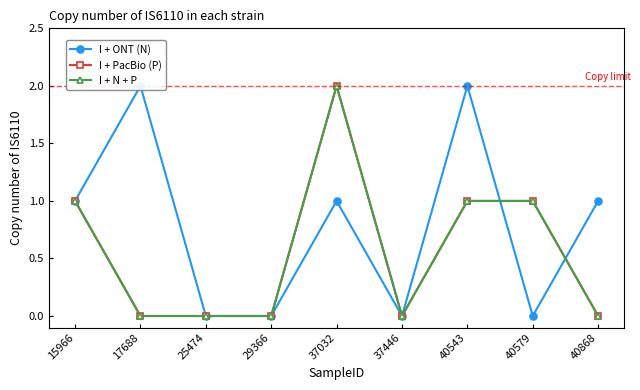

True or false: I + PacBio (P) and I + N + P intersect in this chart.

False